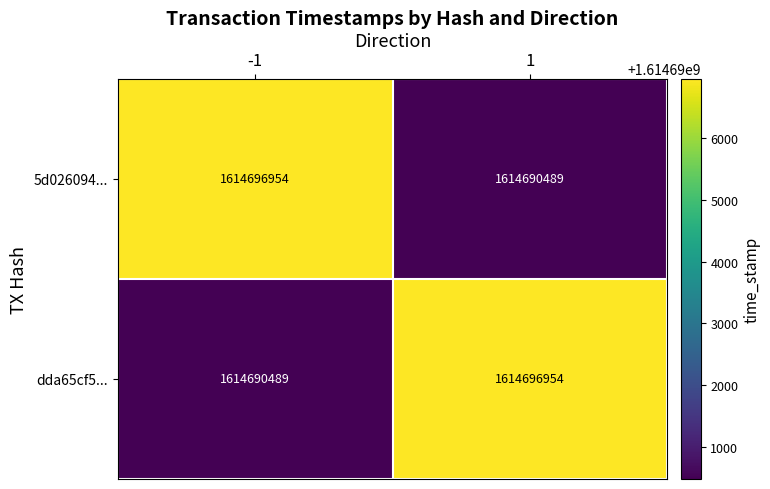

Reading left to right, list all the values displayed in this chart.

5d026094...: 1614696954	1614690489
dda65cf5...: 1614690489	1614696954